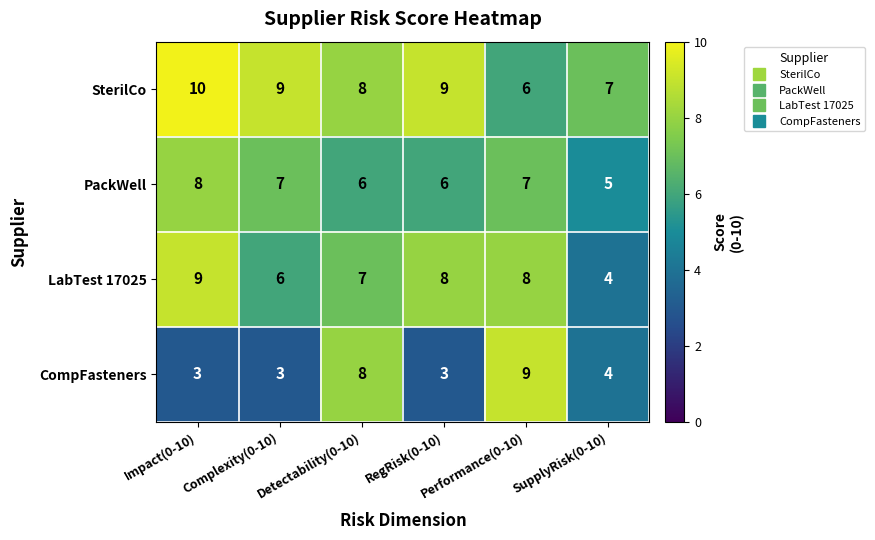

What is the sum of all PackWell values?

39